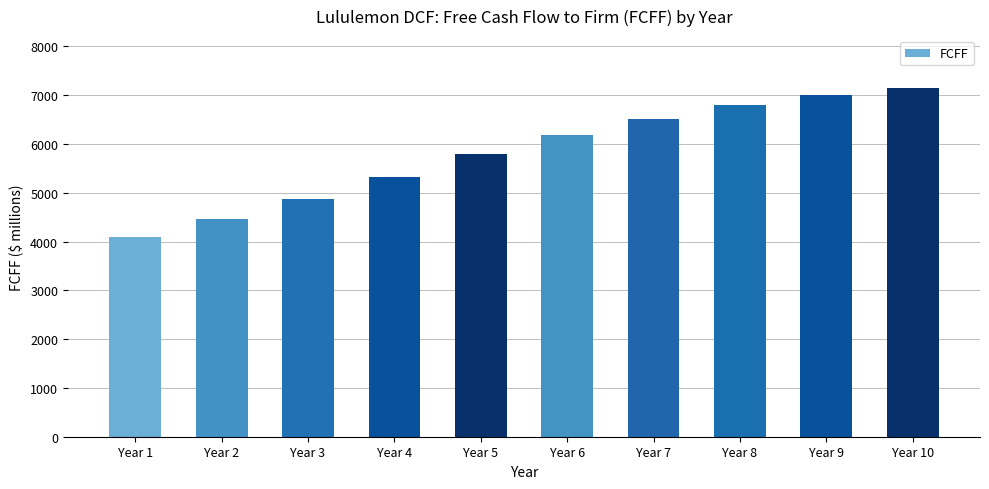

Rank the categories by value from lowest to highest.

Year 1, Year 2, Year 3, Year 4, Year 5, Year 6, Year 7, Year 8, Year 9, Year 10